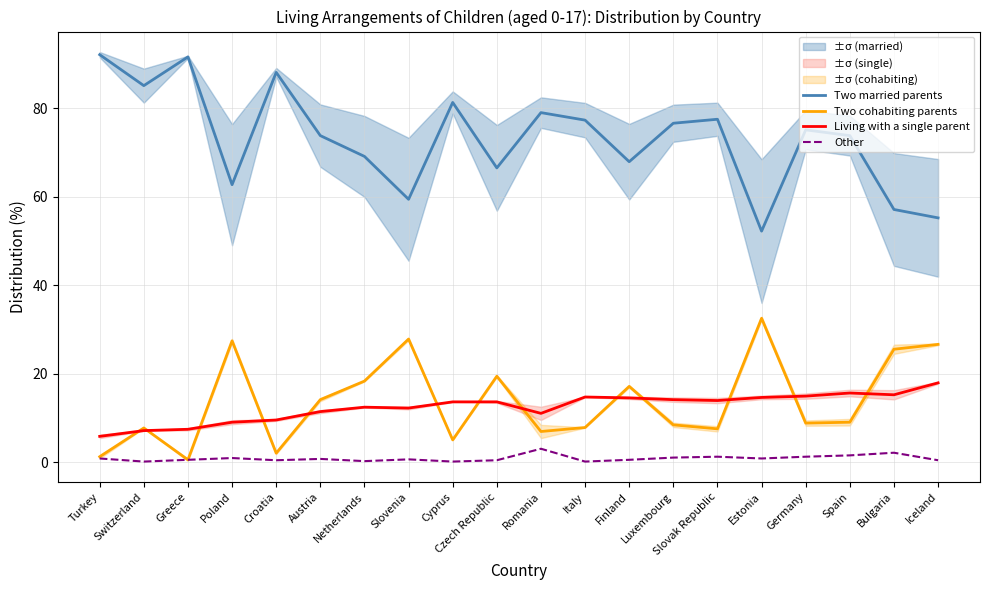

Between Finland and Bulgaria, which is larger?

Finland